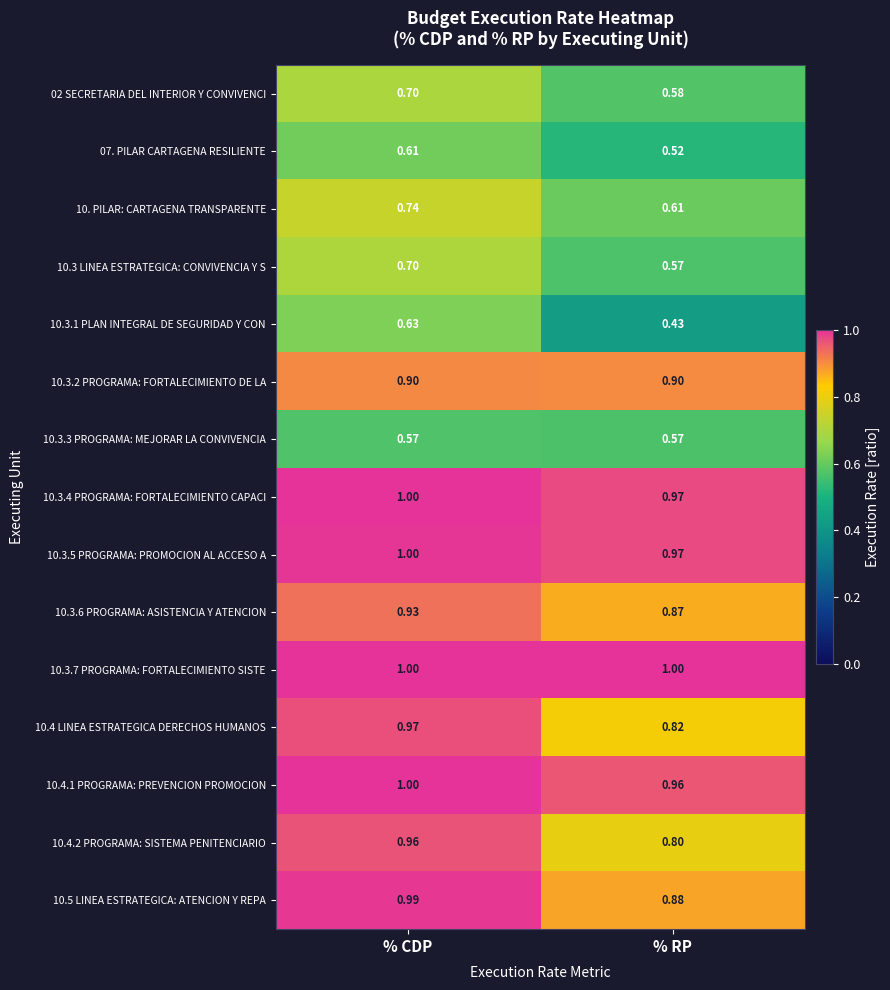

Is the value of 10.3.7 PROGRAMA: FORTALECIMIENTO SISTE at % RP greater than the value of 10.3.6 PROGRAMA: ASISTENCIA Y ATENCION at % CDP?

Yes